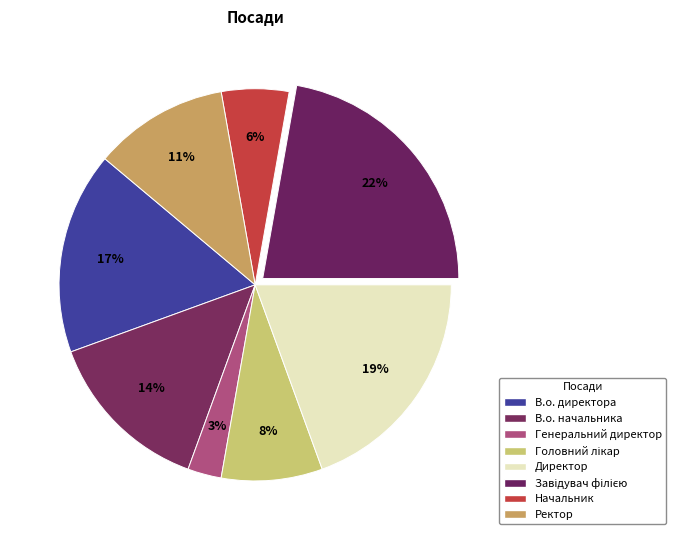

The Директор slice represents 19% of the pie. True or false?

True